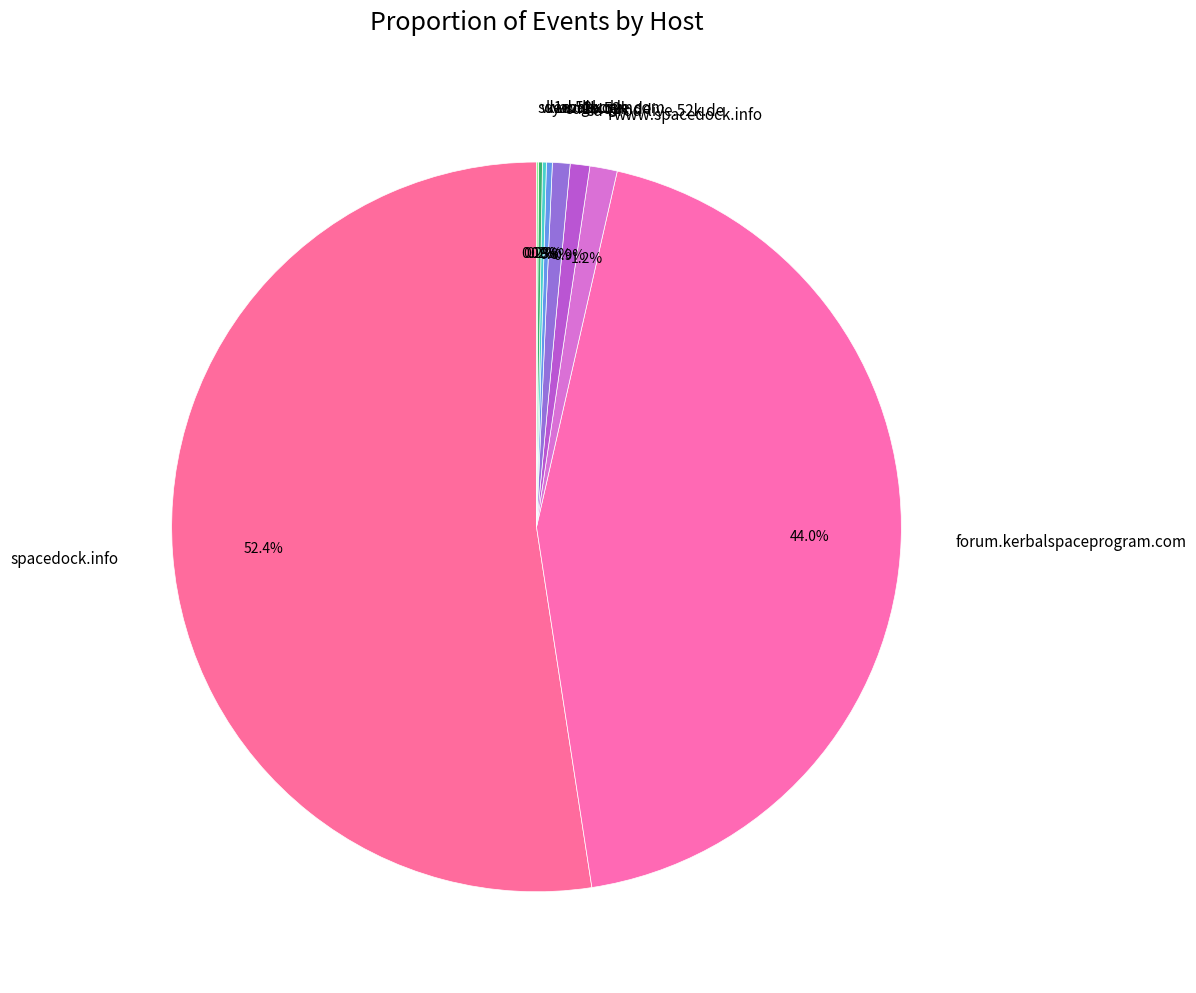

What is the largest slice in the pie chart?

spacedock.info